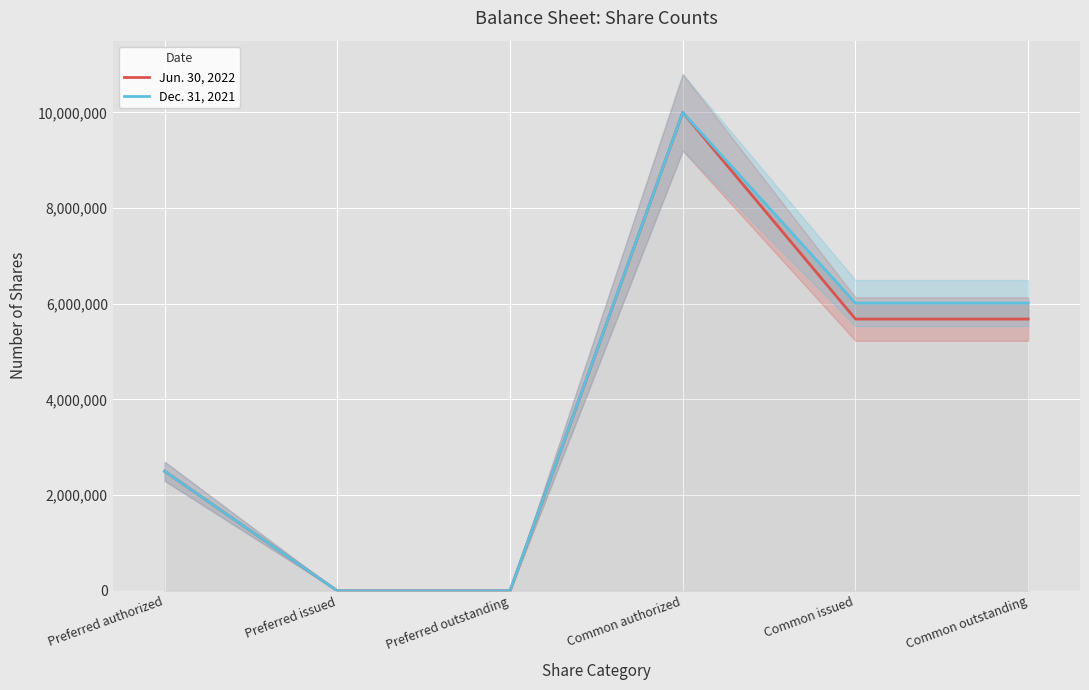

What are all the series names shown in the legend?

Jun. 30, 2022, Dec. 31, 2021